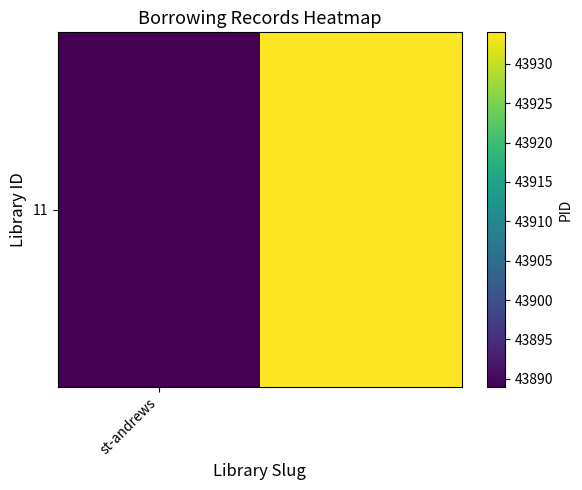

Approximately how many times larger is the value at 1 compared to st-andrews?

1.0